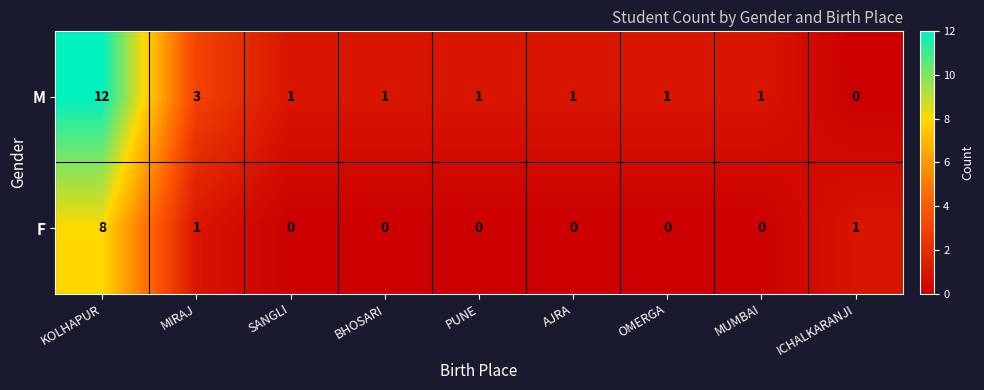

How many series are shown in this chart?

2